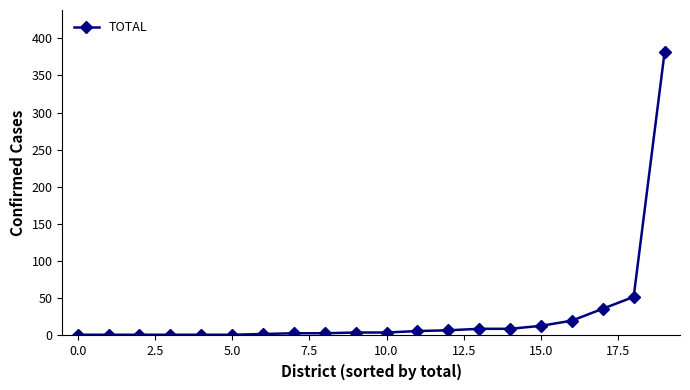

What is the difference between the second highest and second lowest values?

51